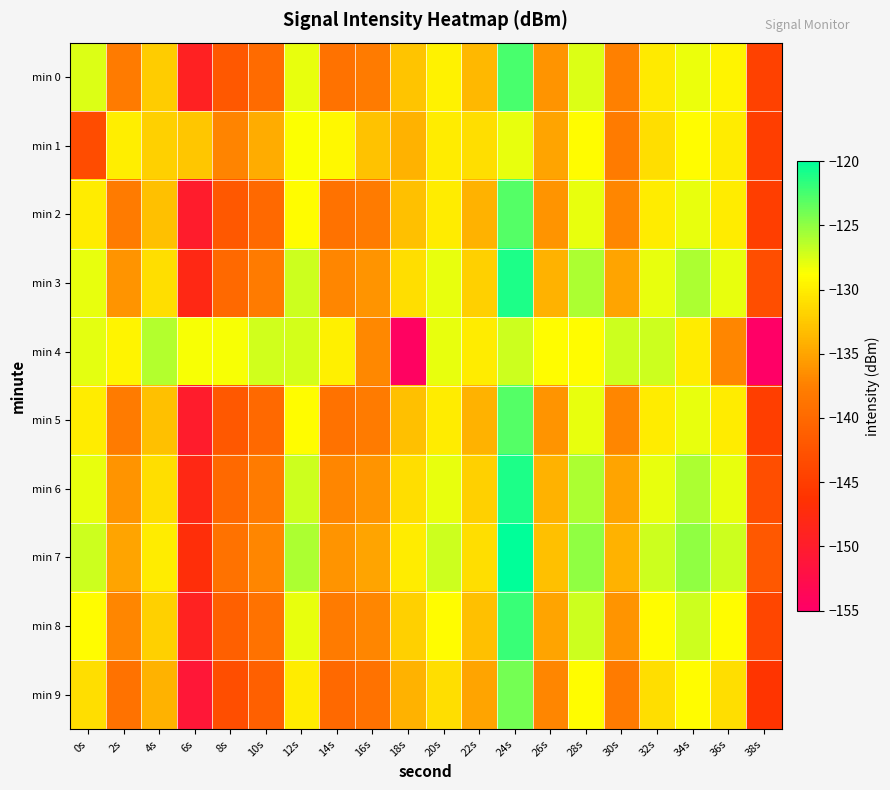

How many distinct data groups are displayed?

10